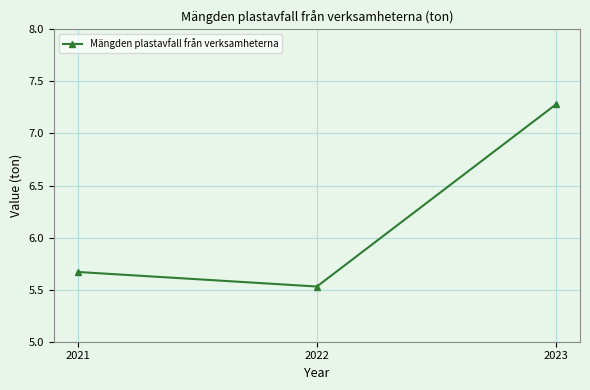

At which label is the value closest to 6?

2021